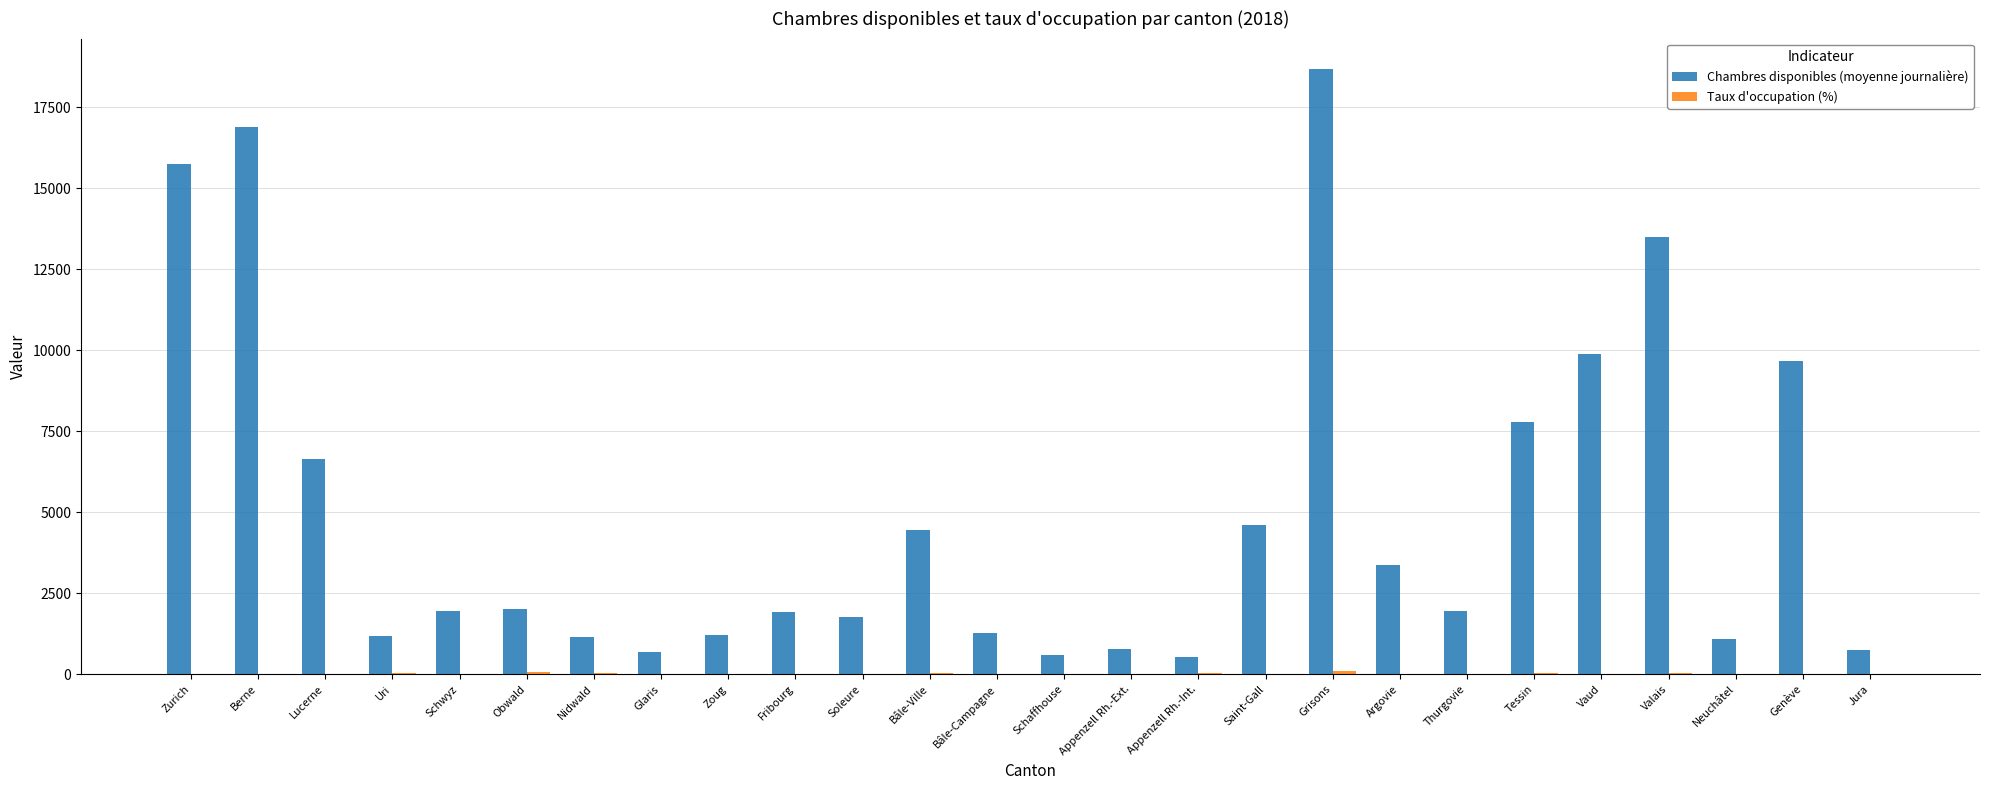

At which category is the sum across all series the highest?

Grisons